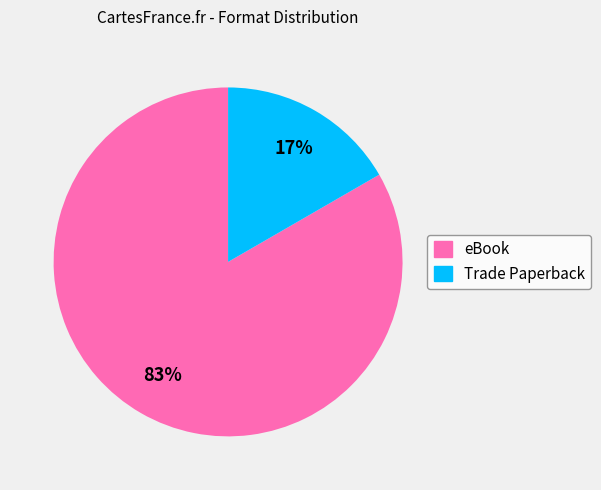

The Trade Paperback slice represents 17% of the pie. True or false?

True